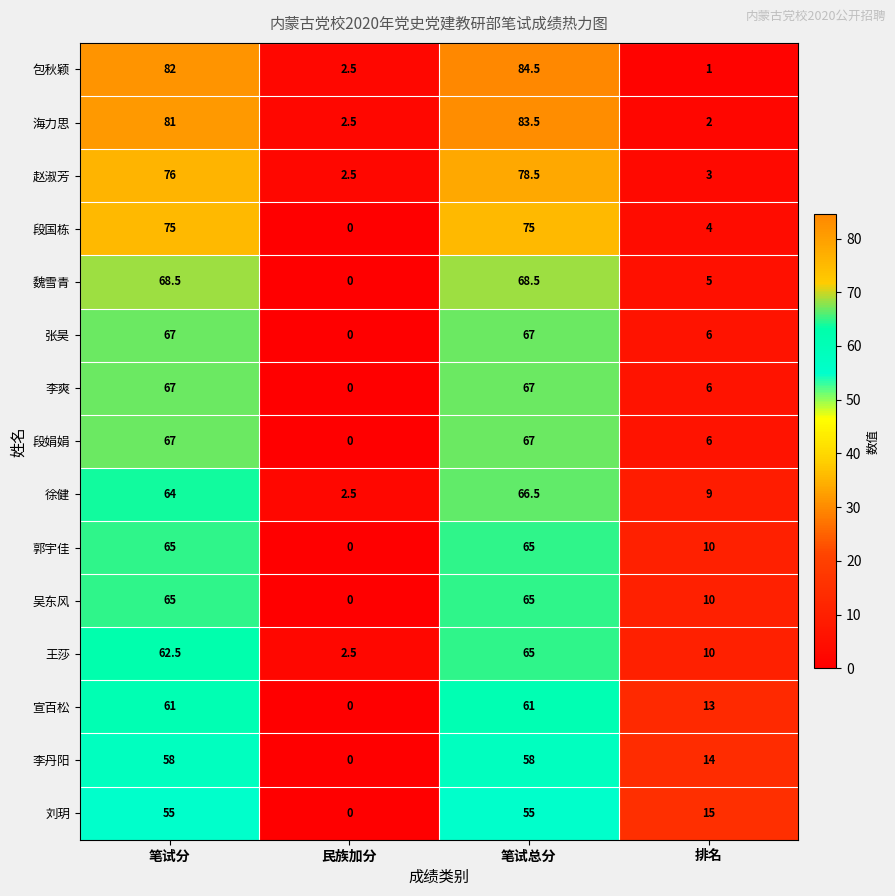

Which category has the highest value across all series?

笔试总分